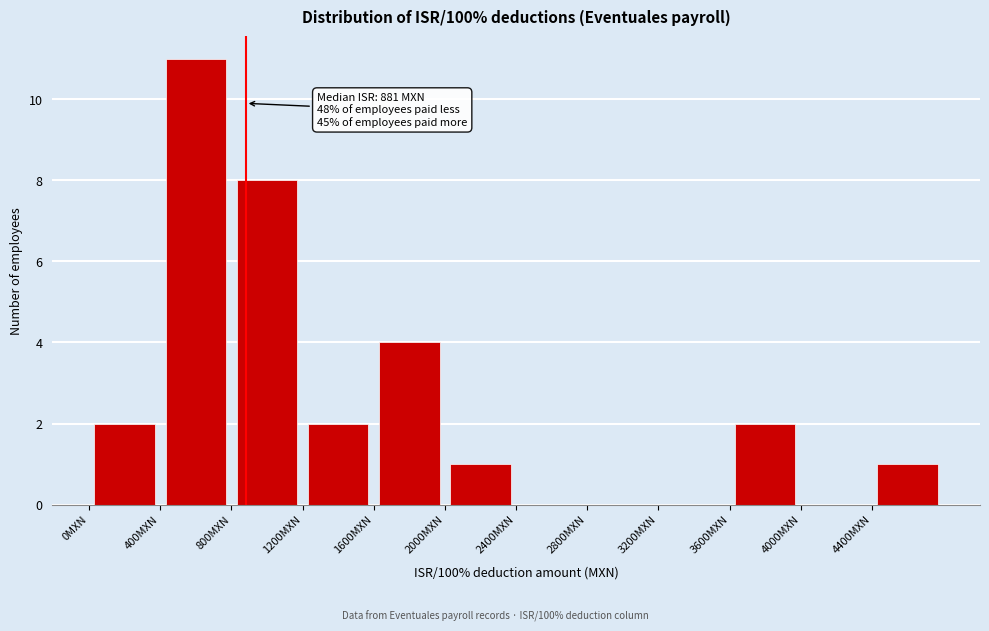

Over which range of the x-axis is the bar tallest?

400 to 800